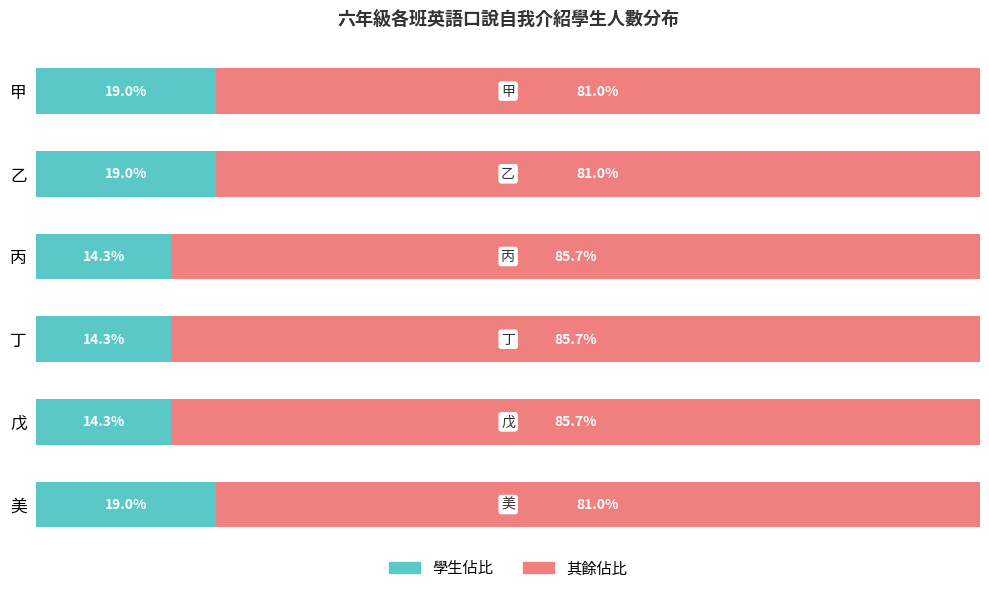

What are all the series names shown in the legend?

學生佔比, 其餘佔比